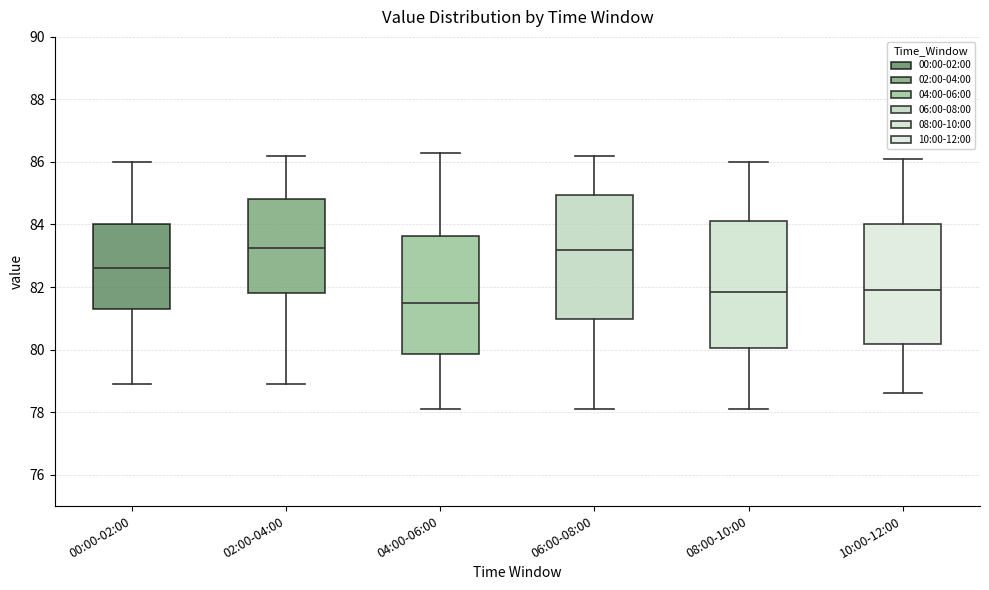

Which box's median line is the lowest?

04:00-06:00